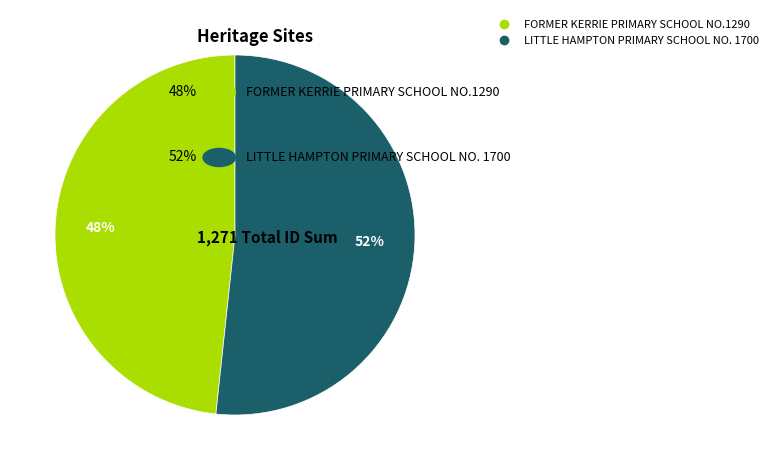

Approximately how many times larger is the value at LITTLE HAMPTON PRIMARY SCHOOL NO. 1700 compared to FORMER KERRIE PRIMARY SCHOOL NO.1290?

1.1